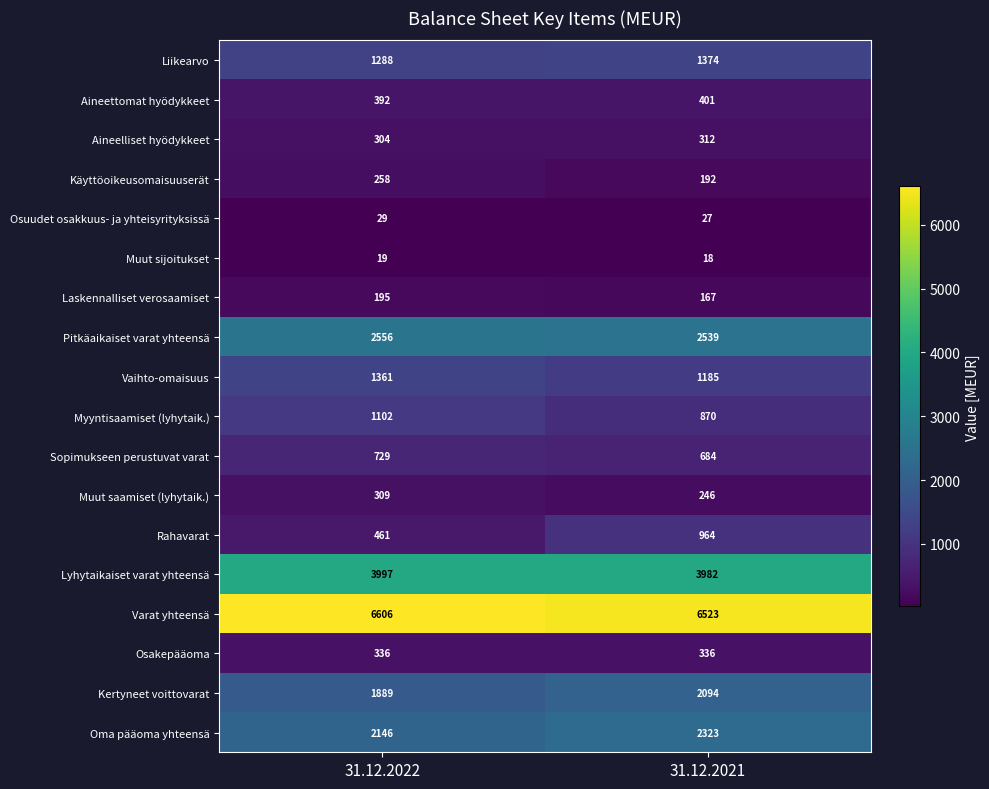

At which category is the sum across all series the highest?

31.12.2021